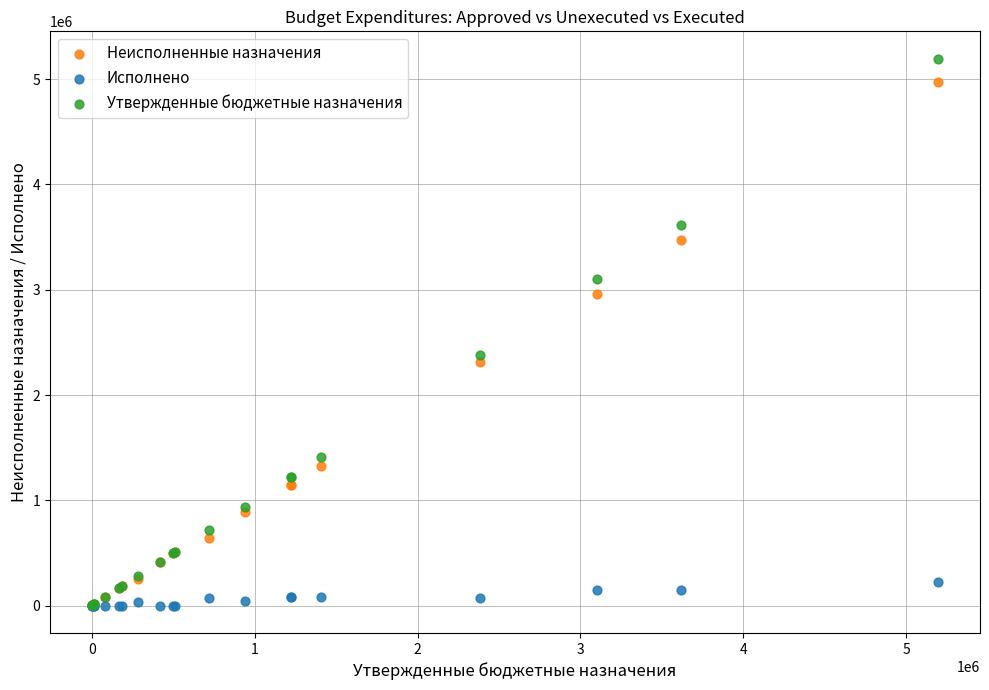

In the Неисполненные назначения series, what Y value is closest to 2485119?

2312411.0